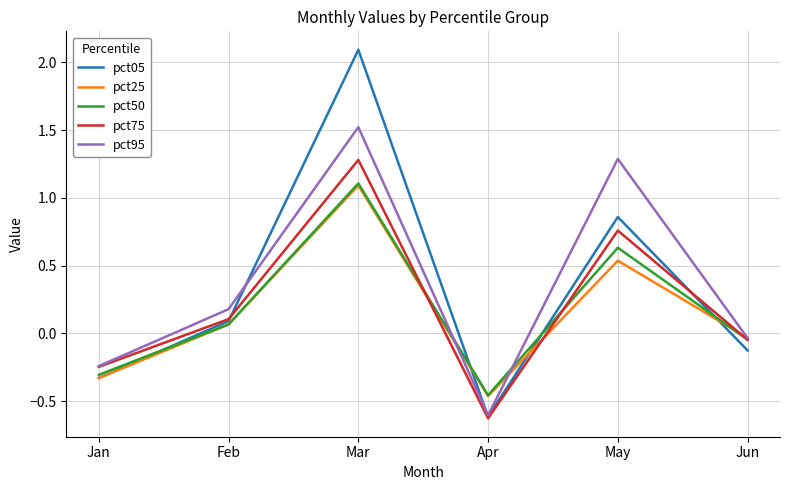

What is the smallest value displayed?

-0.6